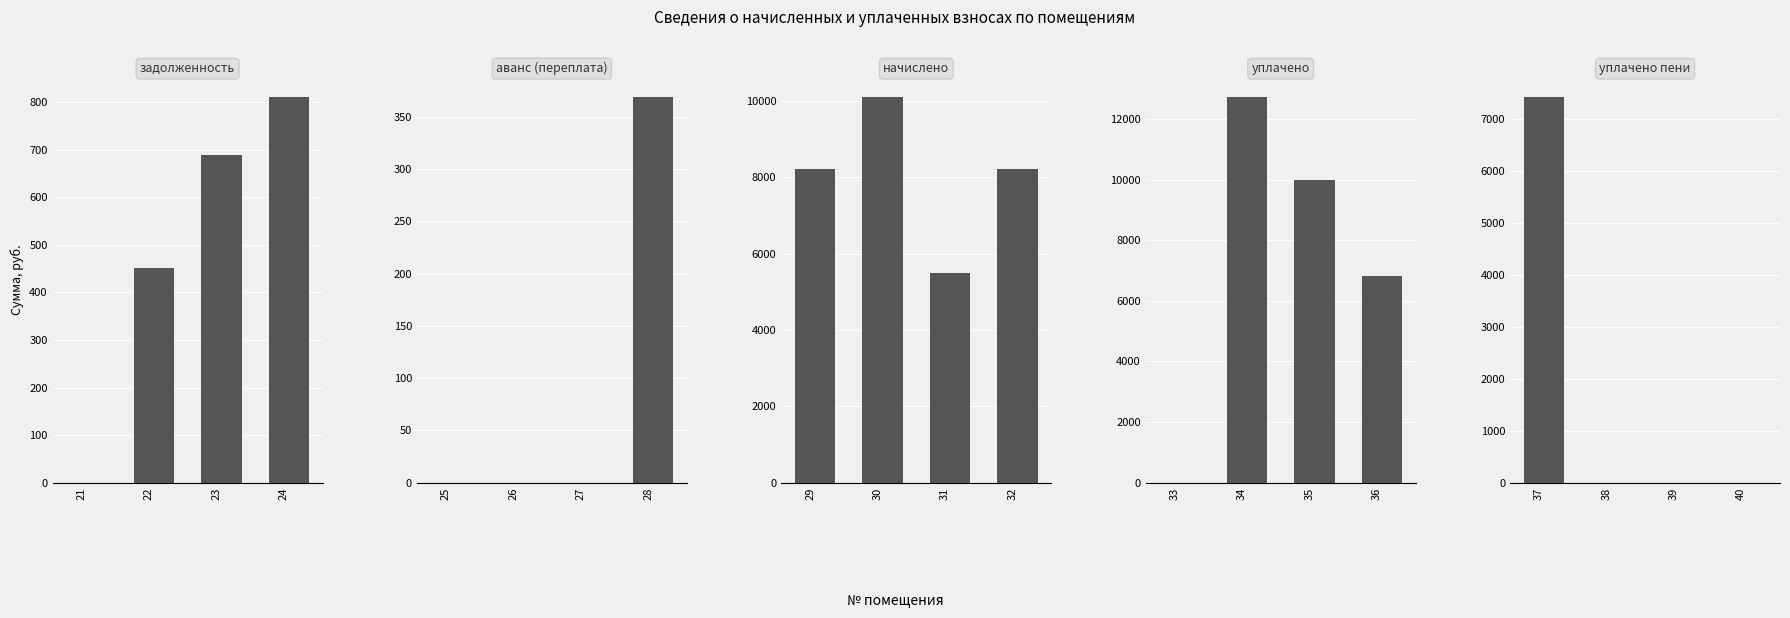

How many series are shown in this chart?

5